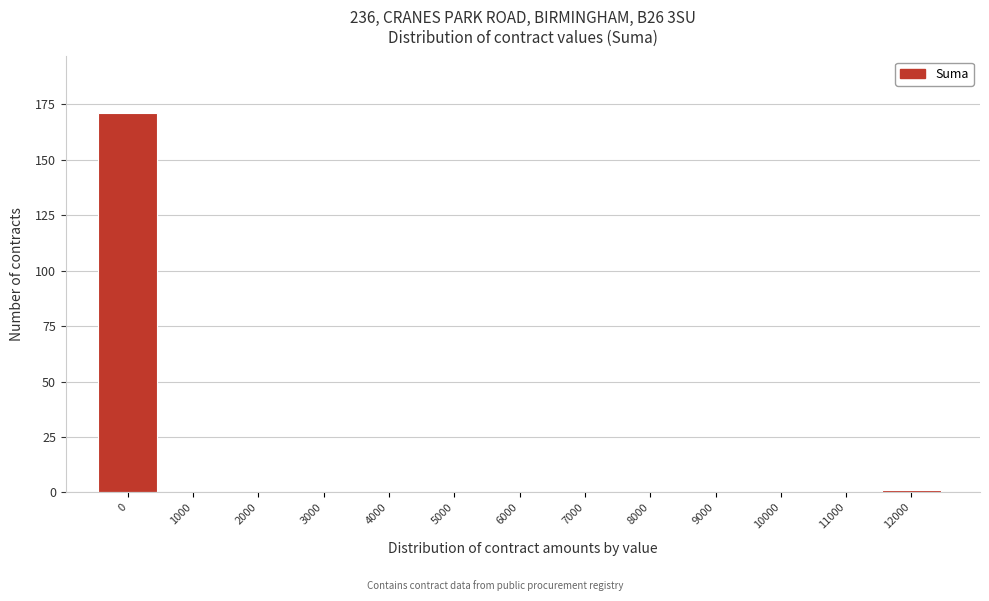

Reading left to right, what are all the values shown in this chart?

0=171	1000=0	2000=0	3000=0	4000=0	5000=0	6000=0	7000=0	8000=0	9000=0	10000=0	11000=0	12000=1